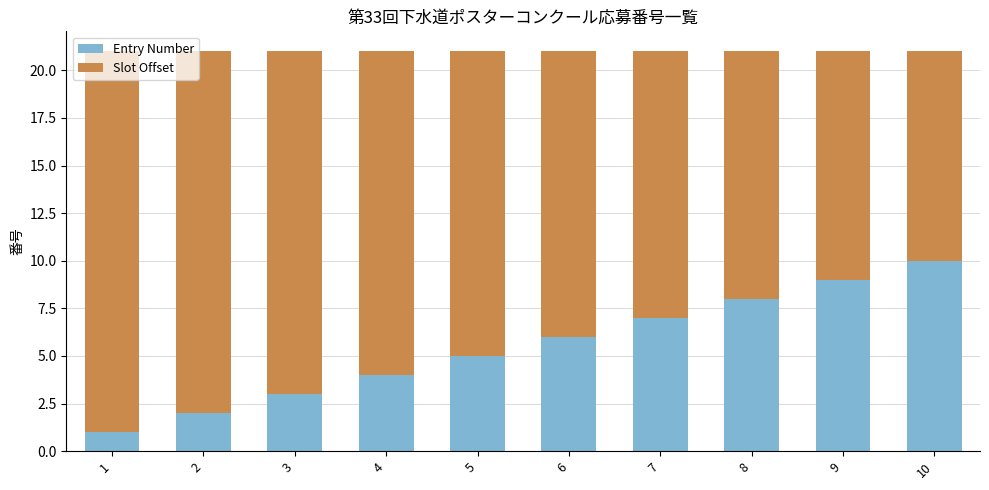

List the labels in order of Entry Number value, largest first.

10, 9, 8, 7, 6, 5, 4, 3, 2, 1